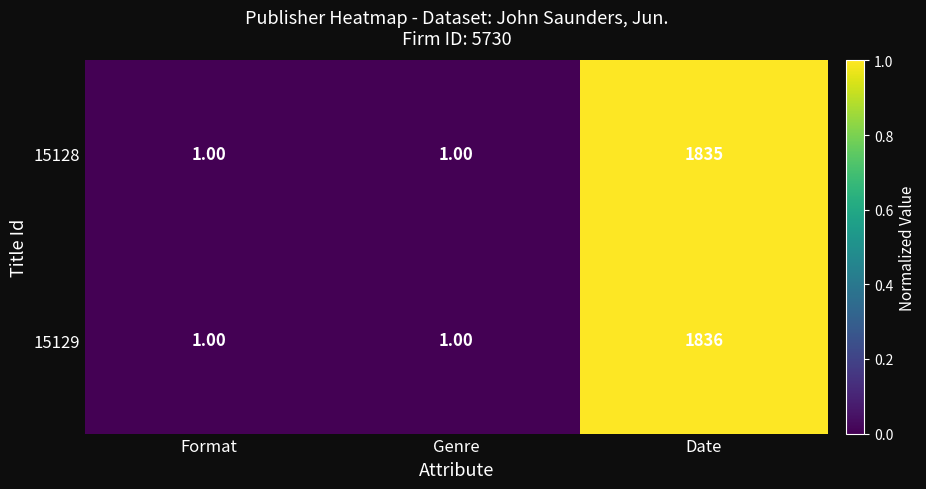

At which category is the sum across all series the highest?

Date